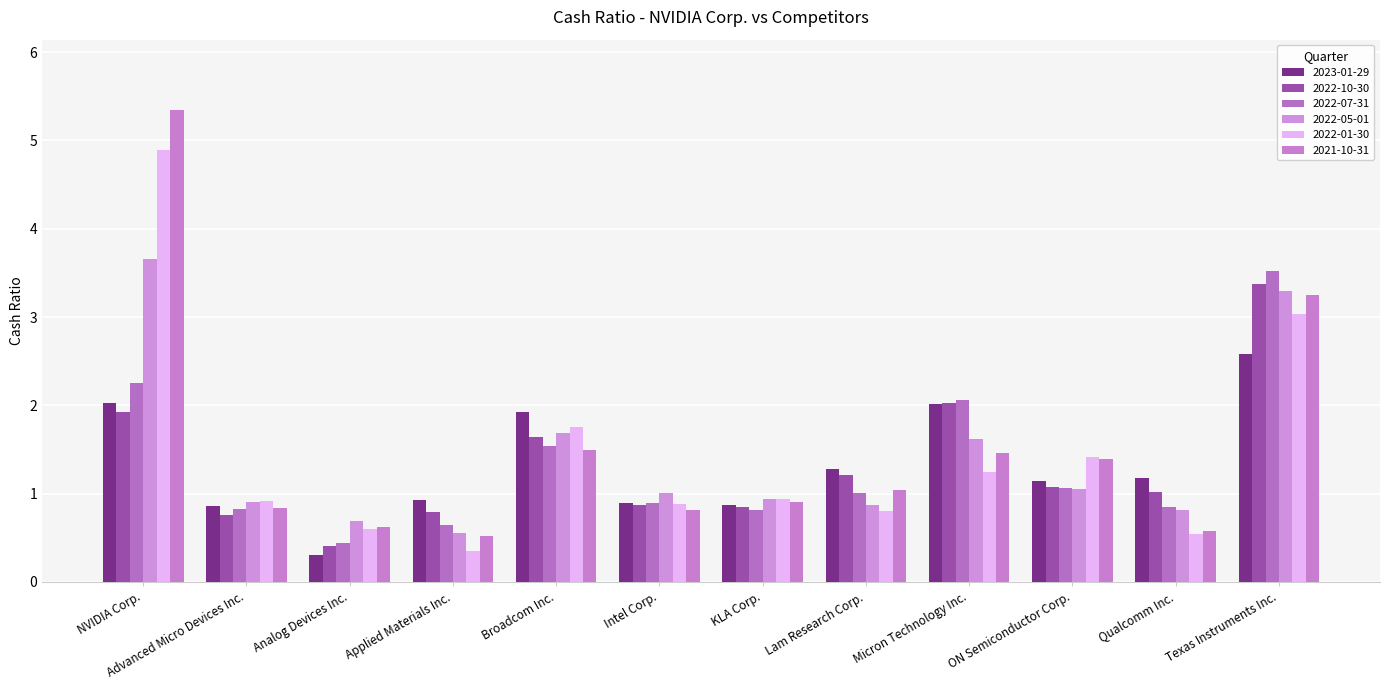

The value of 2022-10-30 at Advanced Micro Devices Inc. is 0.8. True or false?

True